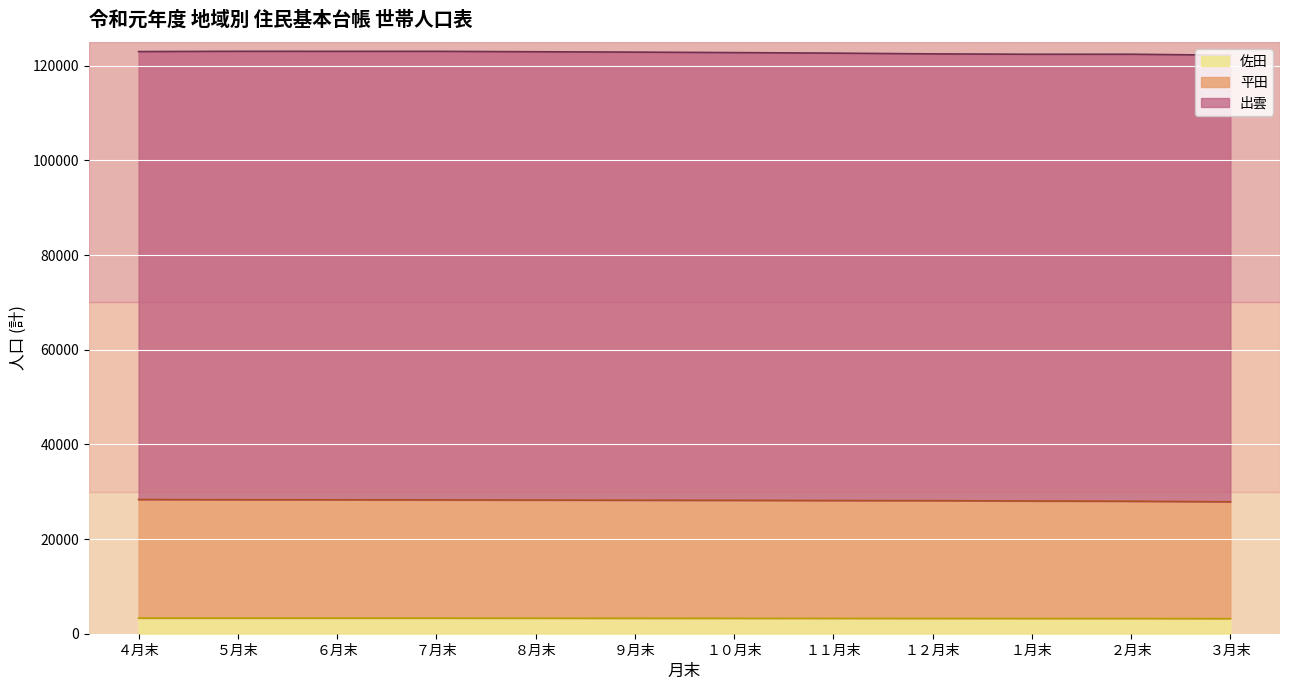

What is the maximum value for 佐田?

3294